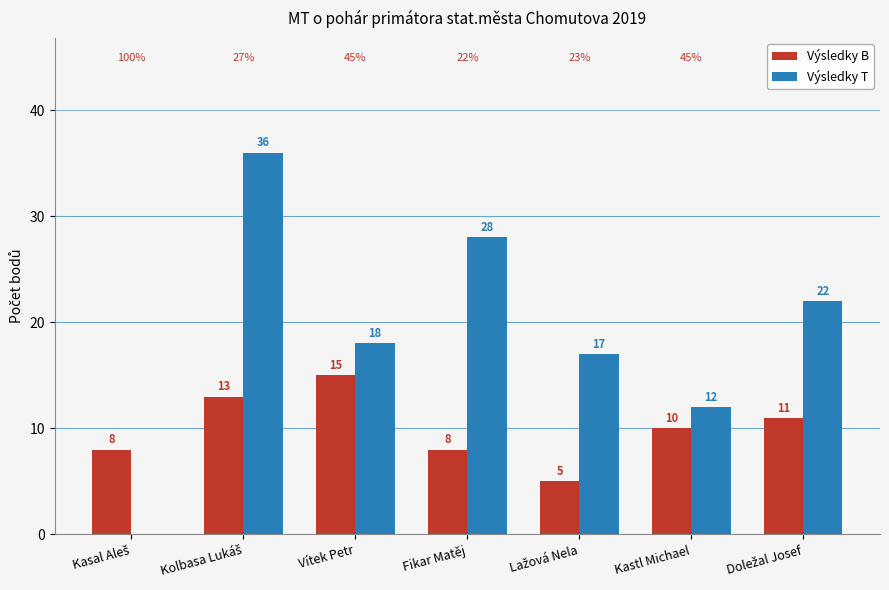

How many distinct data groups are displayed?

2